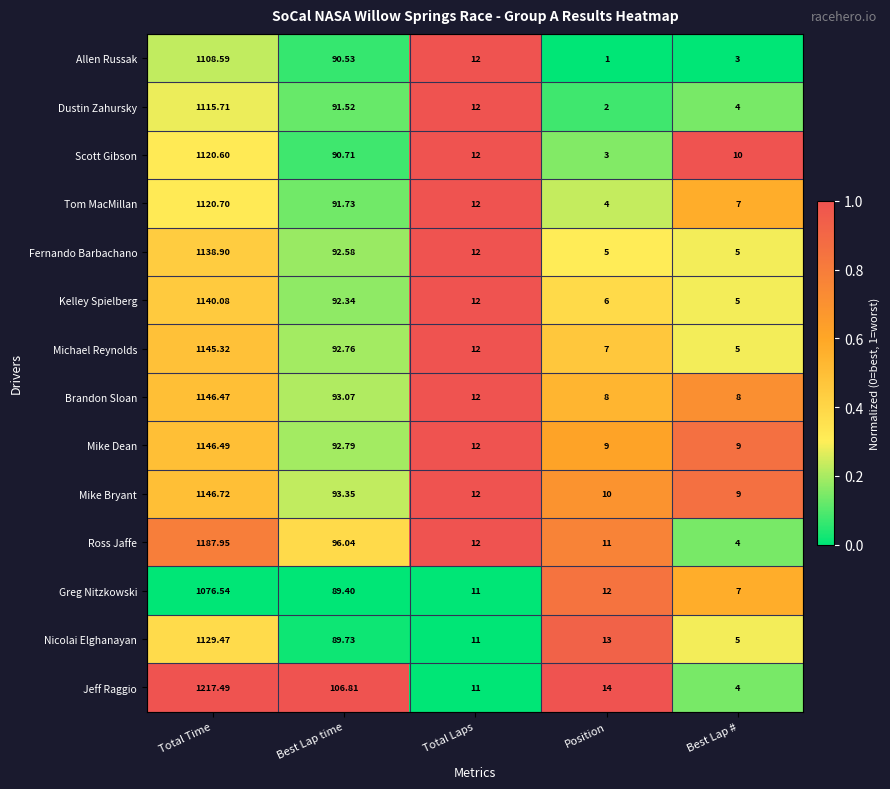

Is the value of Mike Bryant at Total Laps greater than the value of Nicolai Elghanayan at Total Time?

No